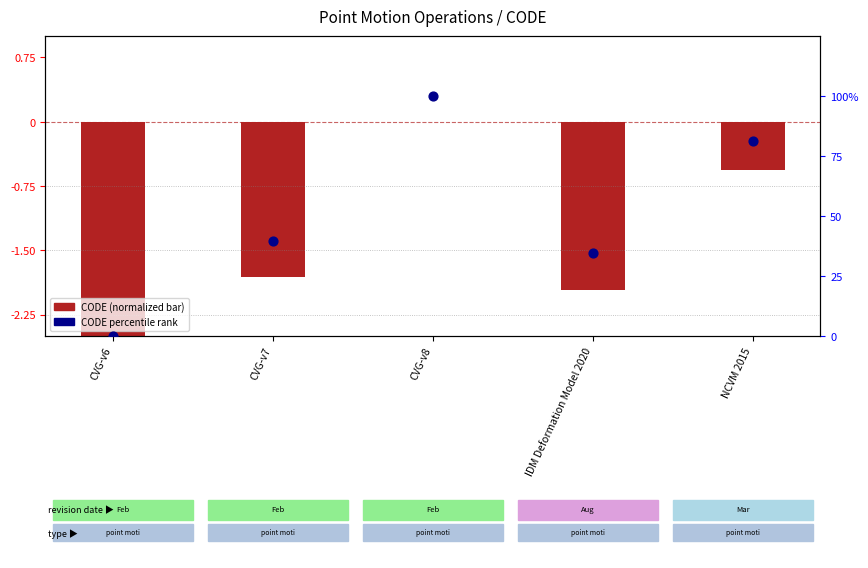

Which series contains the highest Y value?

CODE percentile rank